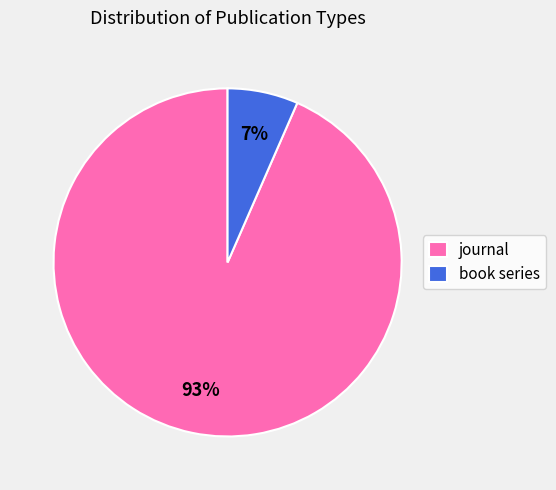

What percentage is the book series slice, to the nearest percent?

7%